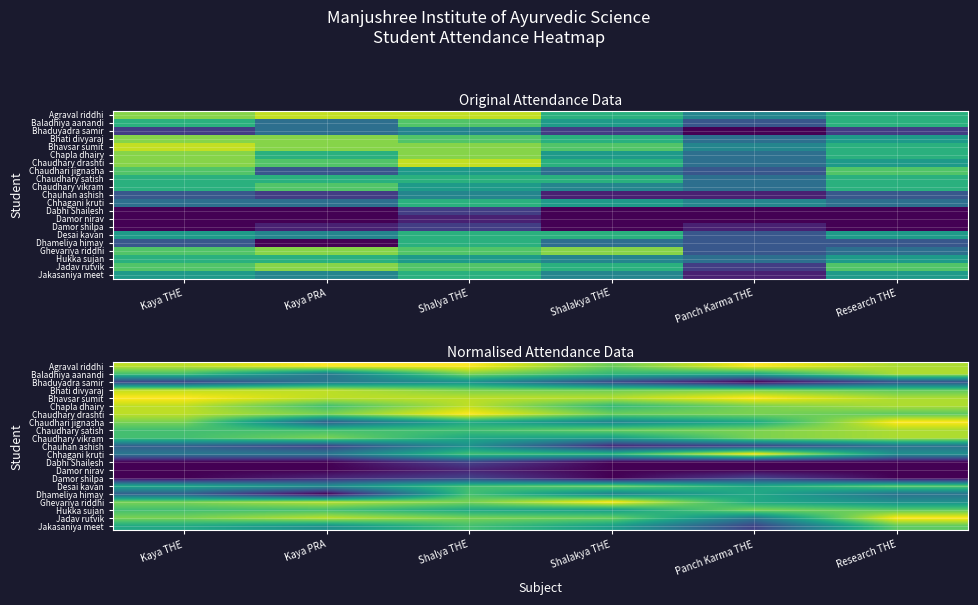

At Kaya PRA, list the series in order from largest to smallest.

Agraval riddhi, Bhati divyaraj, Bhavsar sumit, Ghevariya riddhi, Jadav rutvik, Chaudhary drashti, Chaudhary vikram, Chapla dhairy, Chaudhary satish, Hukka sujan, Desai kavan, Jakasaniya meet, Baladhiya aanandi, Bhaduyadra samir, Chhagani kruti, Chaudhari jignasha, Chauhan ashish, Damor shilpa, Dabhi Shailesh, Damor nirav, Dhameliya himay